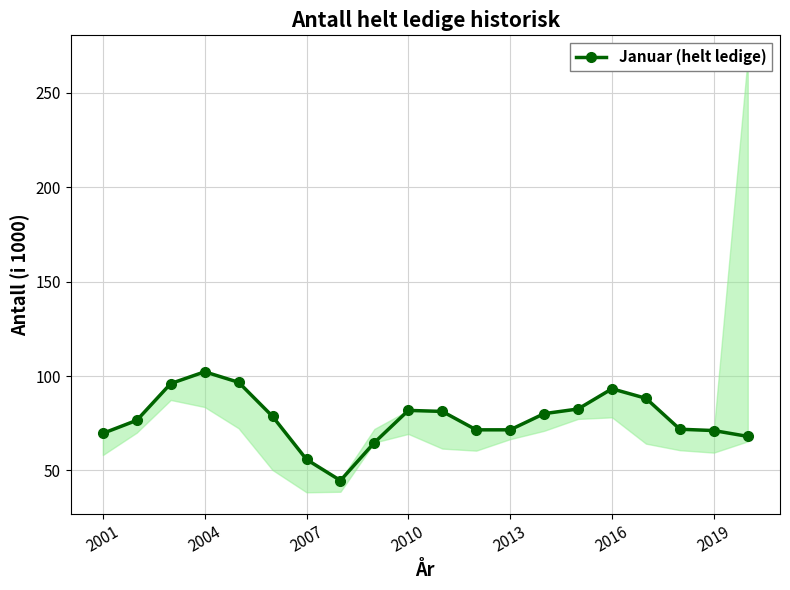

Is this an area chart (filled region under the line)?

No